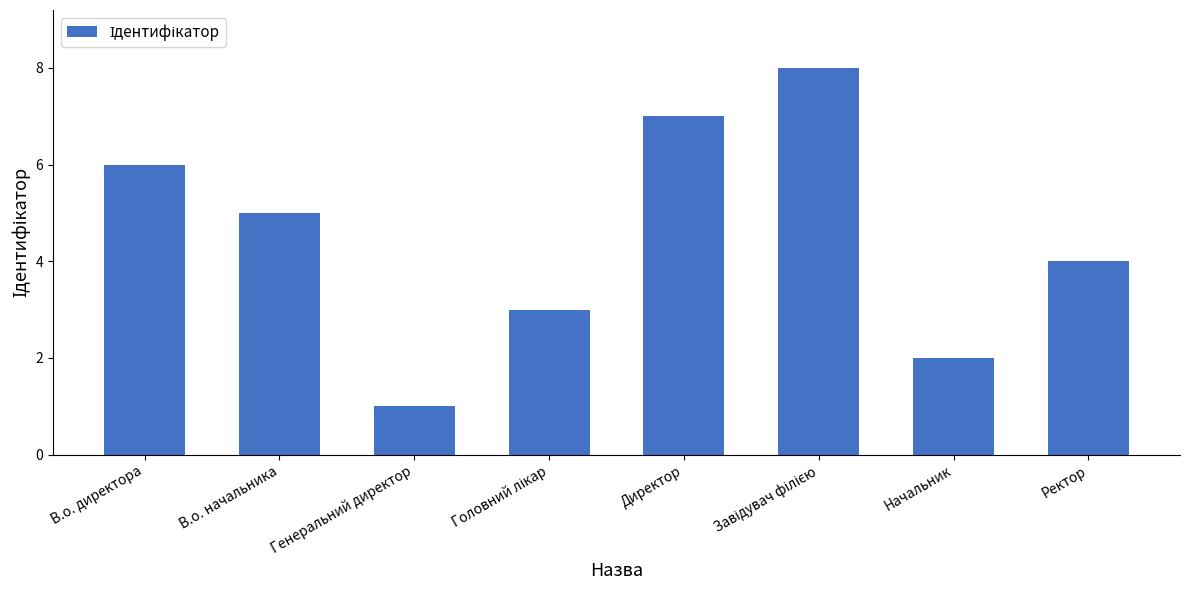

What is the smallest value displayed?

1